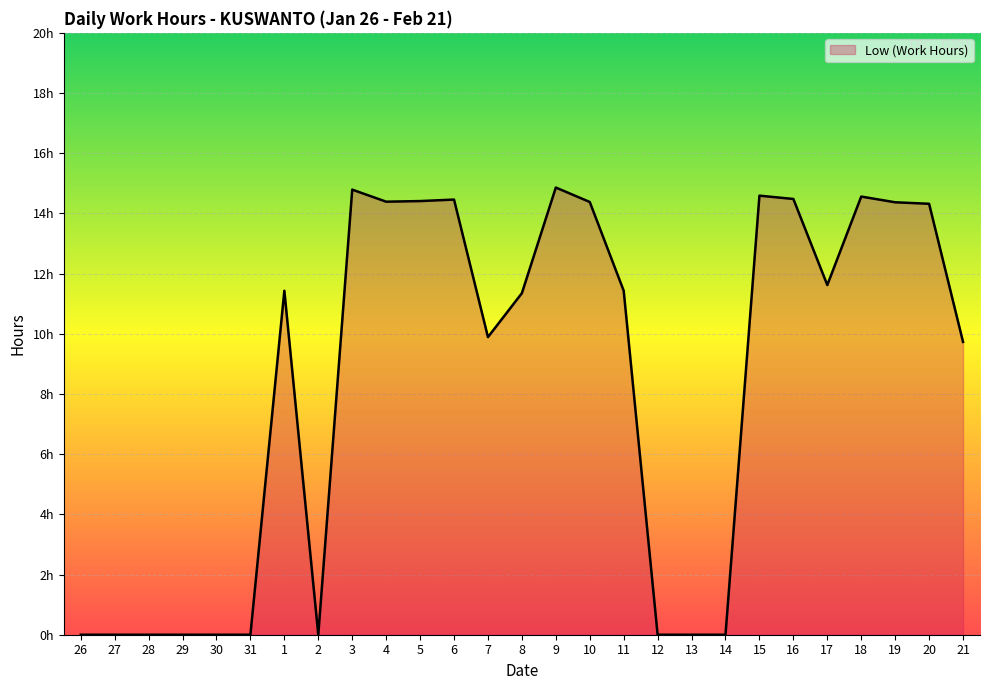

At which label does the data first exceed 11?

1